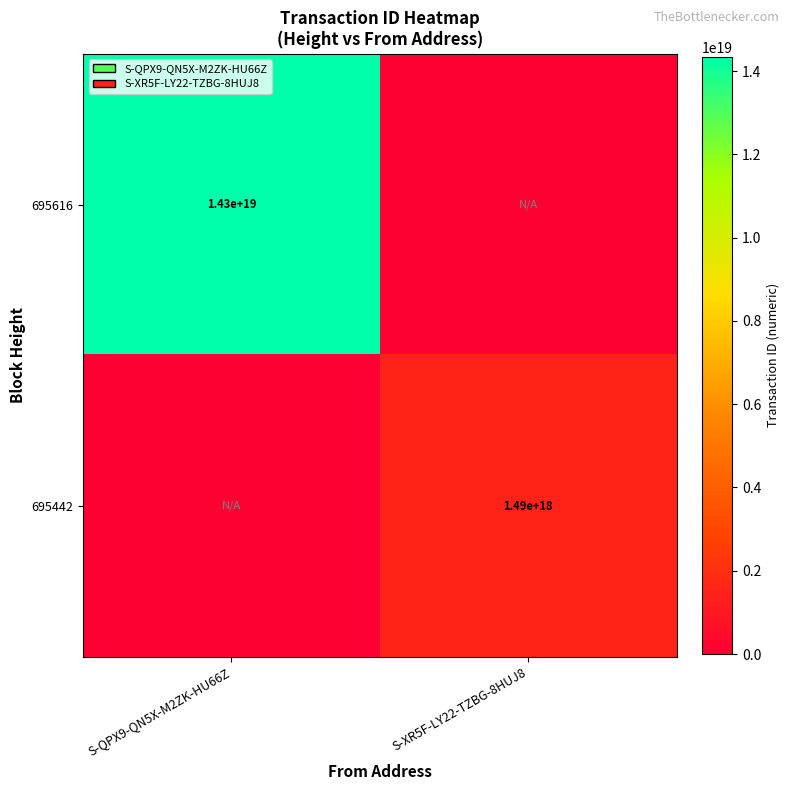

The value of 695442 at S-XR5F-LY22-TZBG-8HUJ8 is 2154973395403188480. True or false?

False